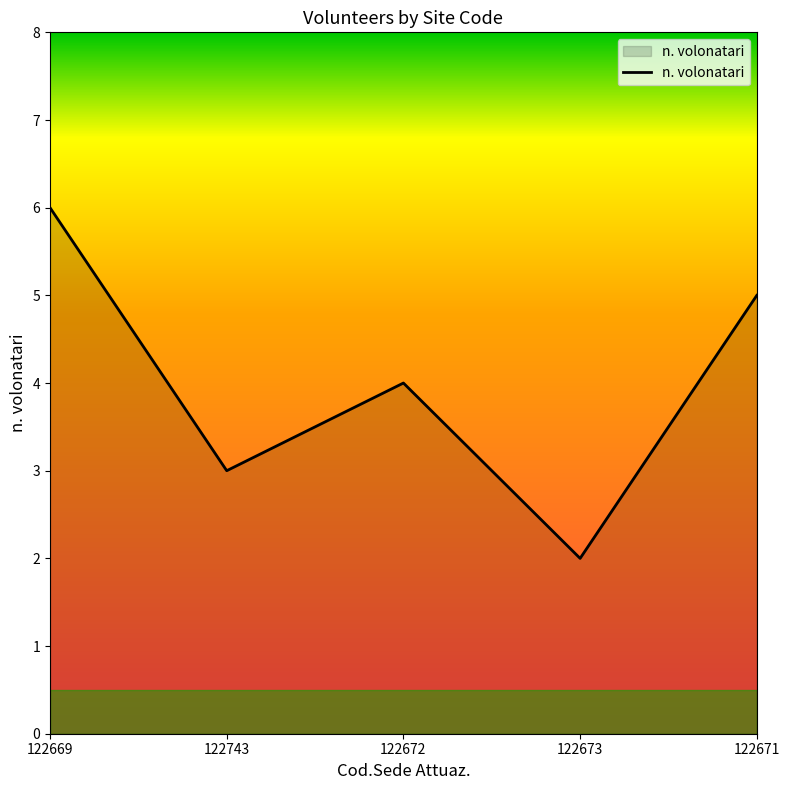

Where is the data nearest to the value 4?

122672